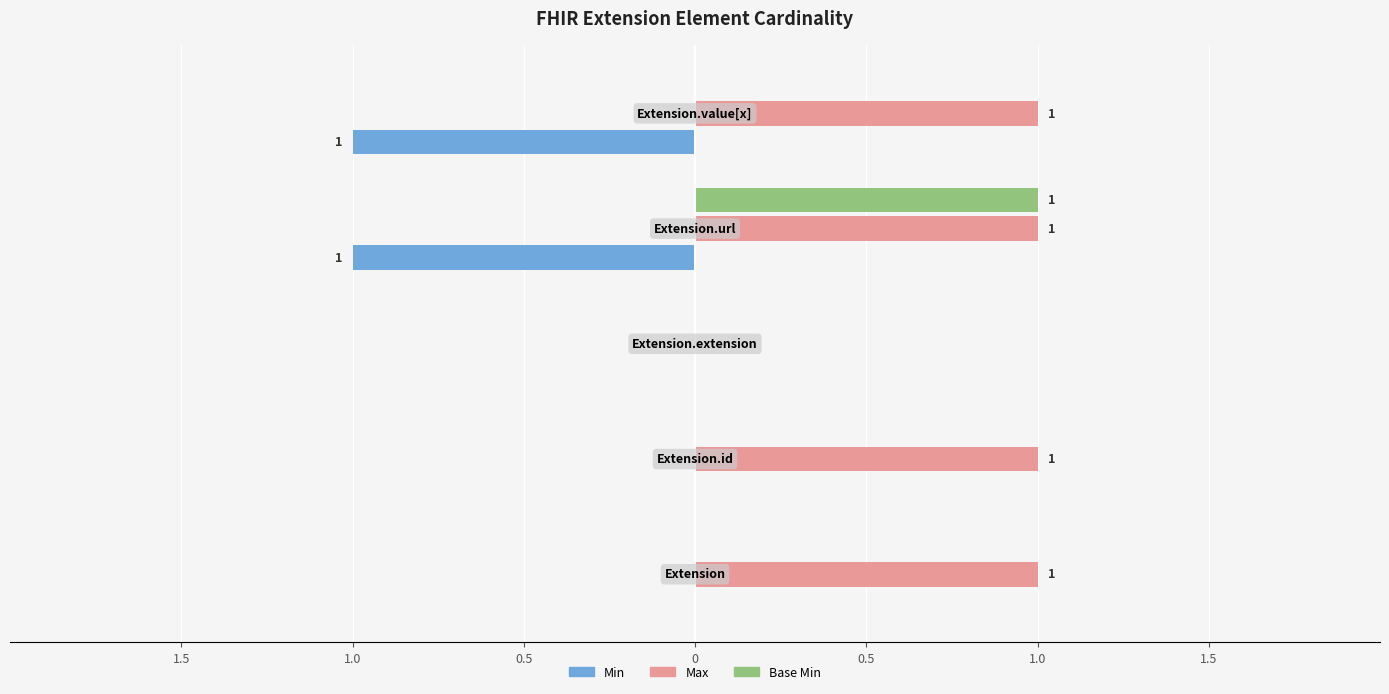

What are all the series names shown in the legend?

Min, Max, Base Min